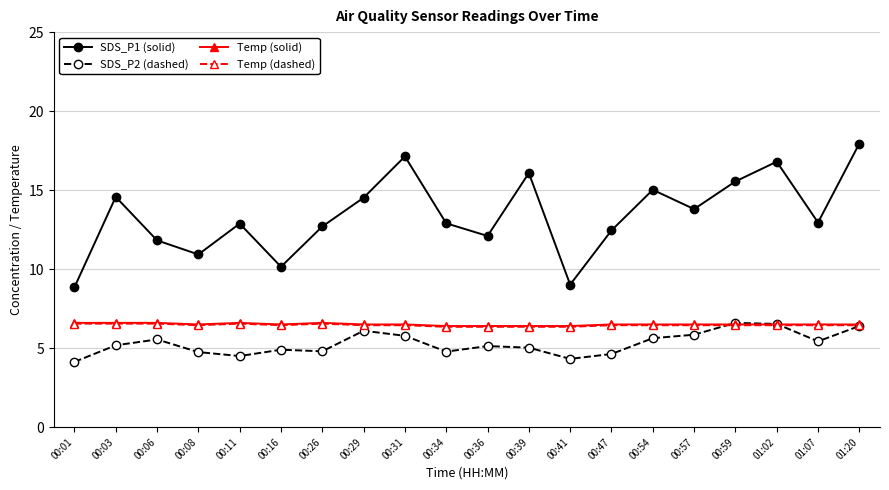

True or false: SDS_P2 (dashed) and SDS_P1 (solid) cross at least once.

False